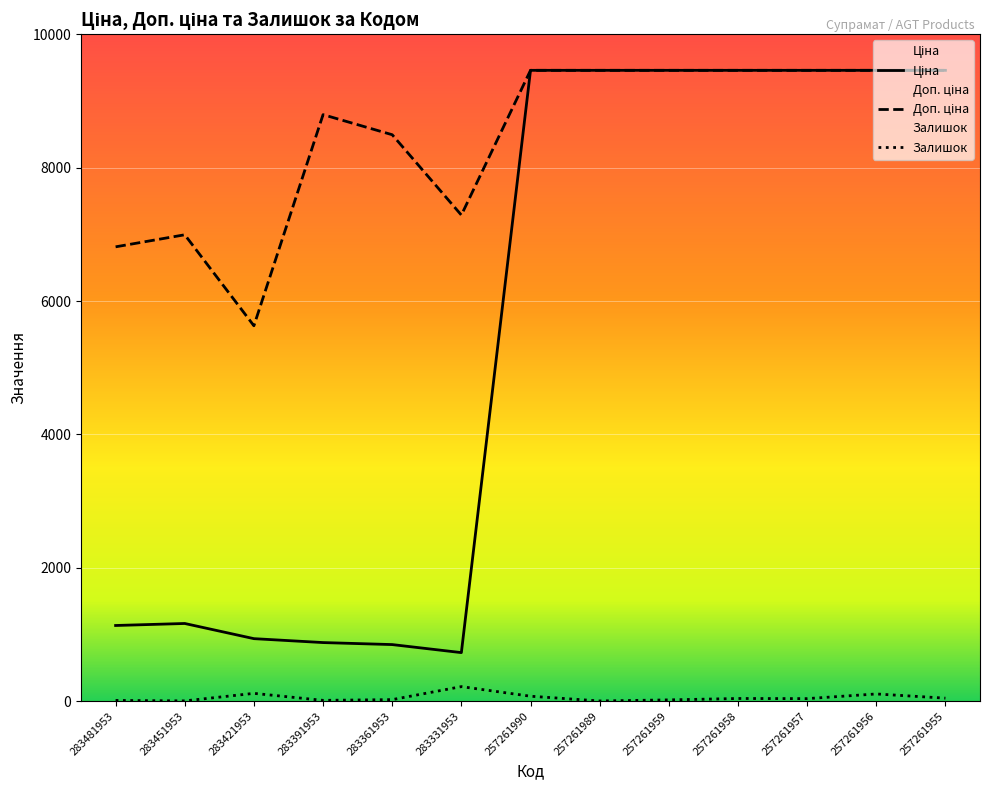

What is the spread (max minus min) of values at 283451953?

6988.4